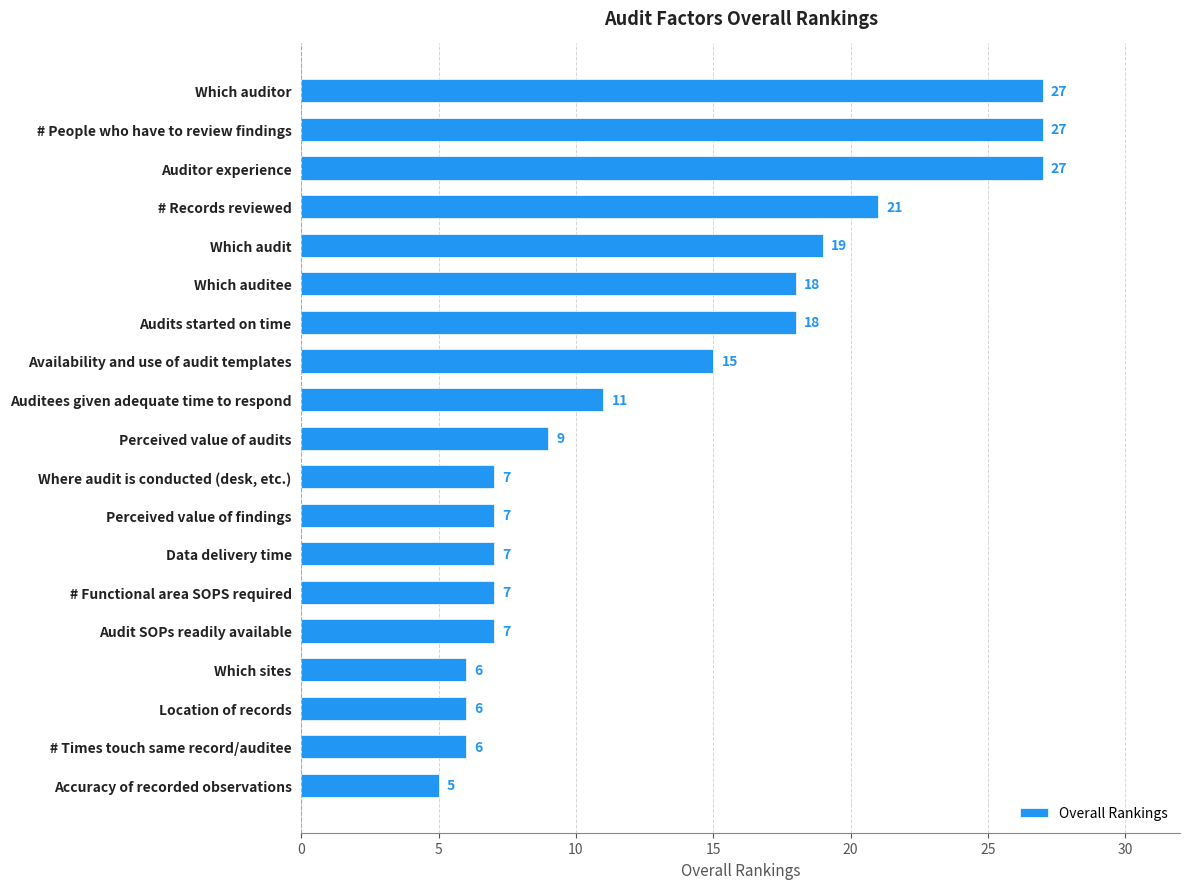

Which category has the lowest value across all series?

Accuracy of recorded observations